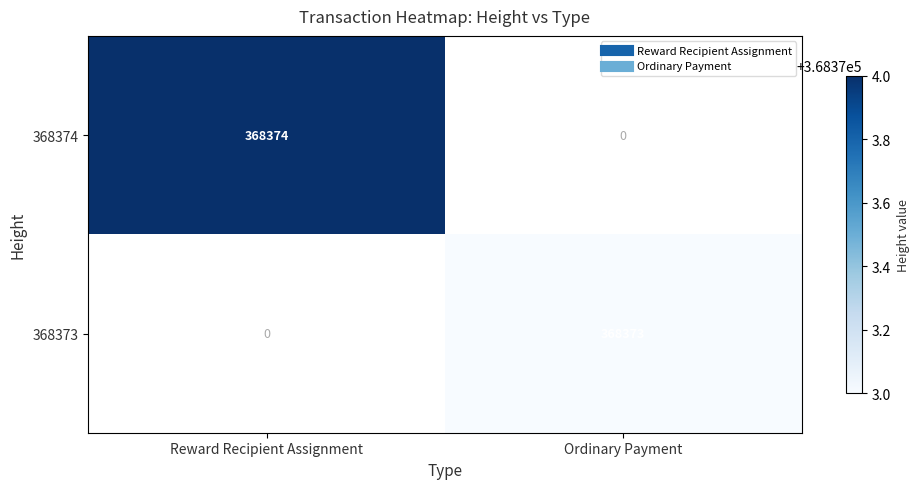

Which has a higher value, Reward Recipient Assignment or Ordinary Payment?

Ordinary Payment